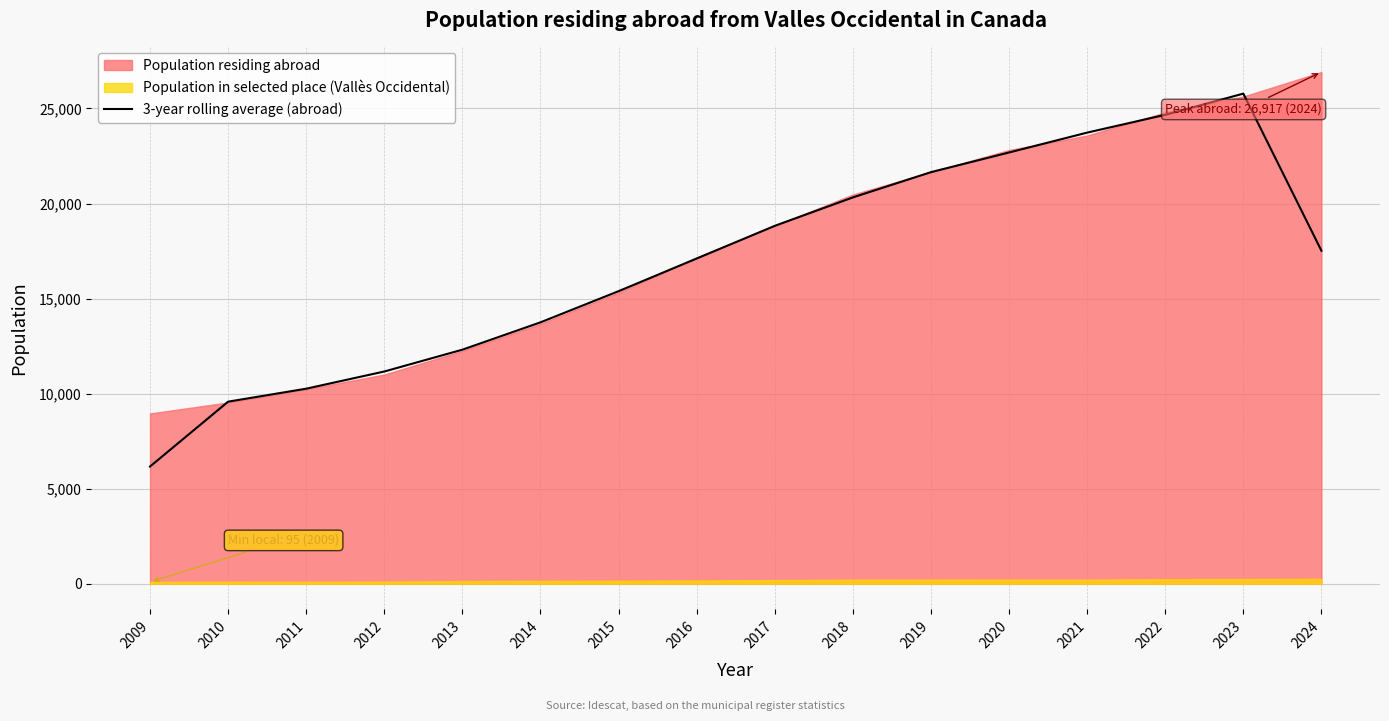

Where does the data first go above 17515?

2017